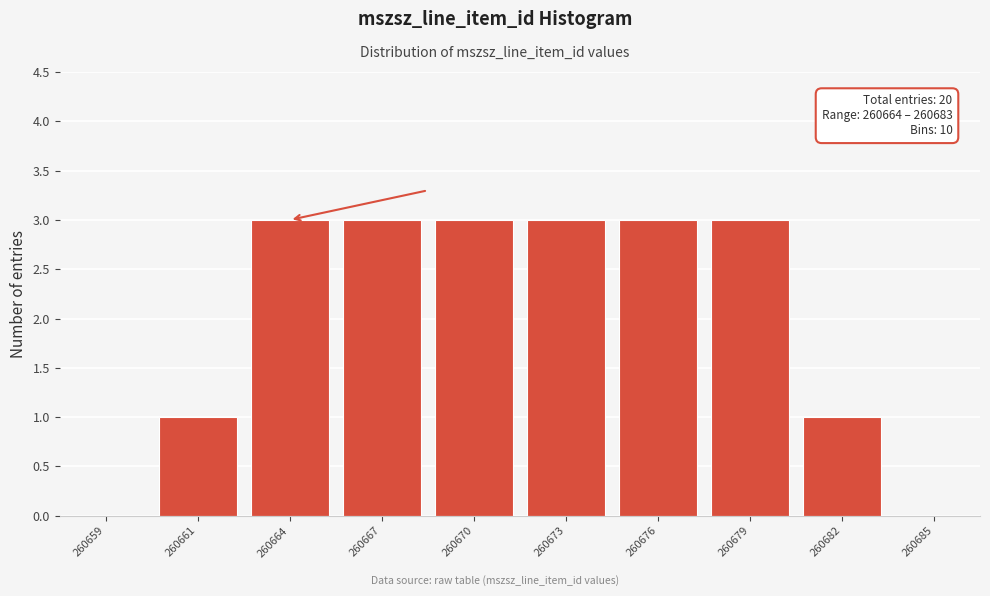

Reading right to left, what are all the values shown in this chart?

260685=0	260682=1	260679=3	260676=3	260673=3	260670=3	260667=3	260664=3	260661=1	260659=0